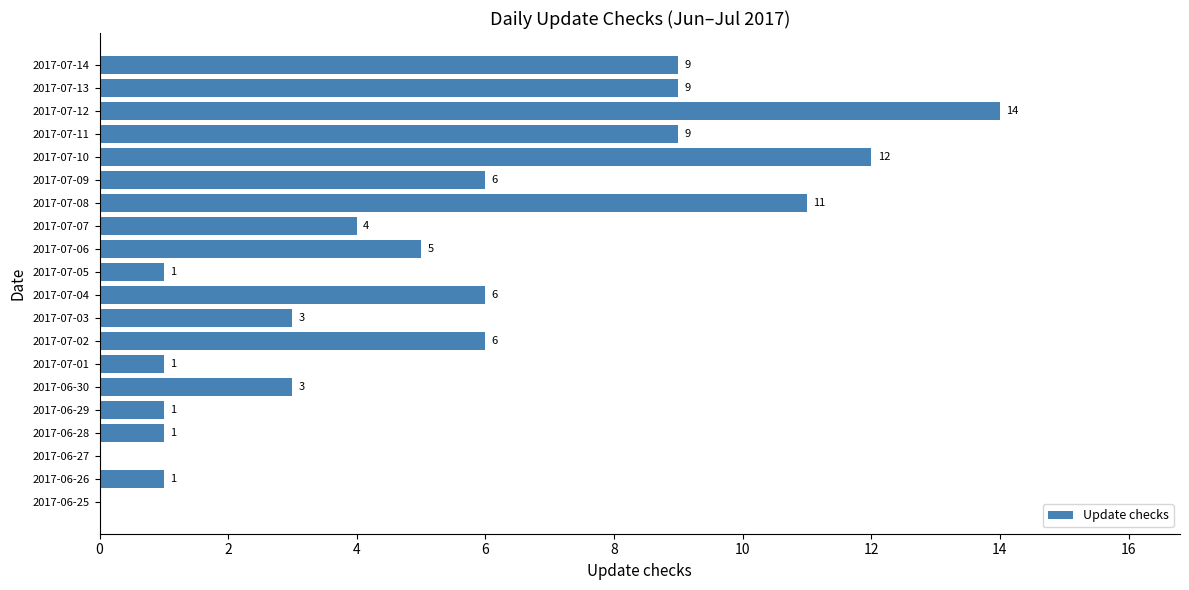

What value does the data have at 2017-07-03, to the nearest 5?

5